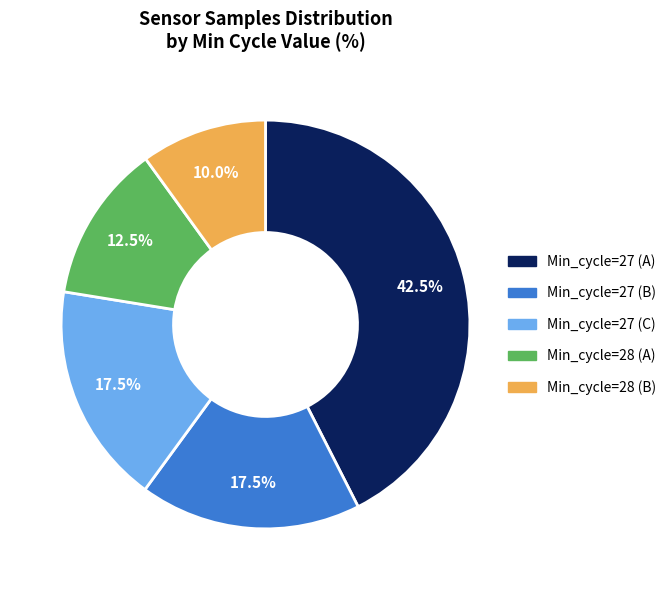

How many slices are in this pie chart?

5